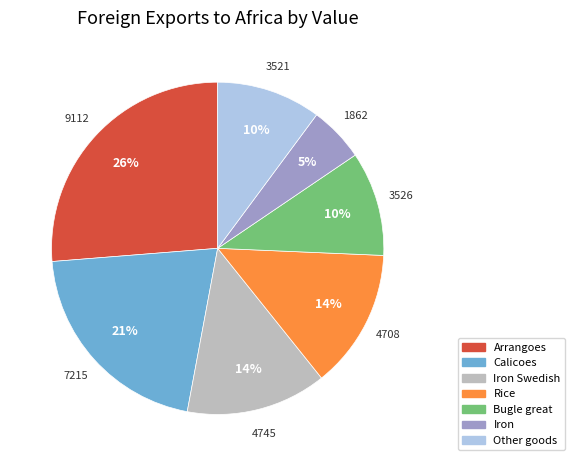

Do Iron and Arrangoes together represent more than half of the pie?

No